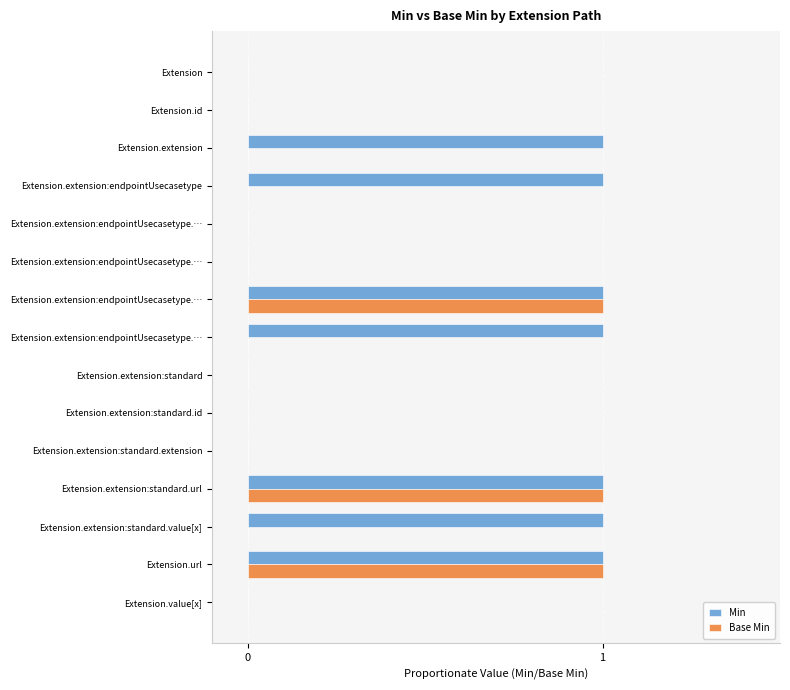

How many distinct data groups are displayed?

2